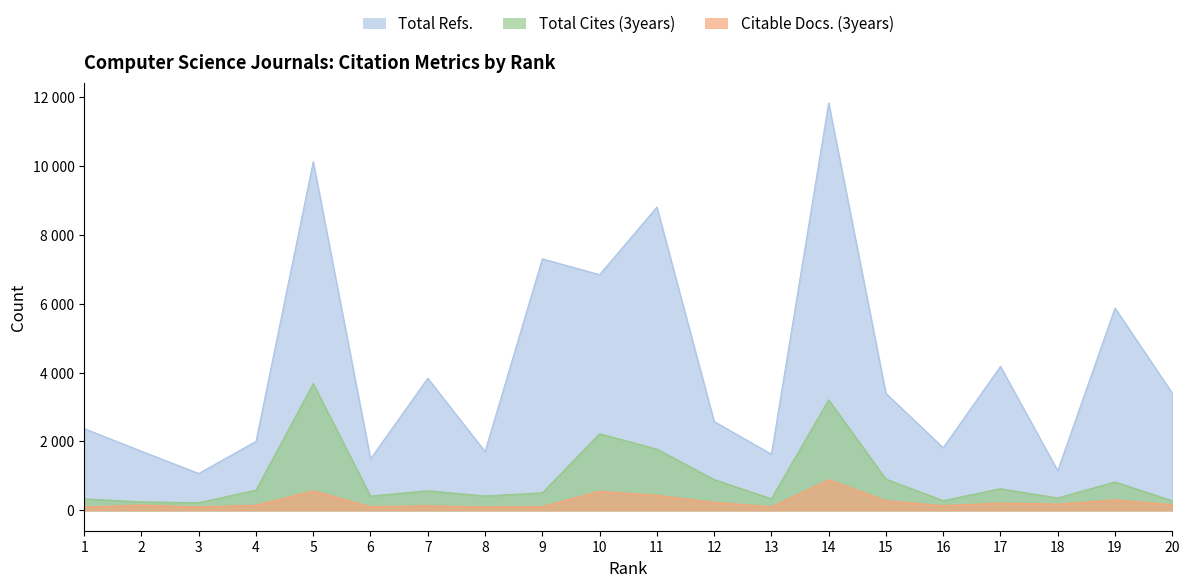

True or false: Total Cites (3years) and Total Refs. intersect in this chart.

False